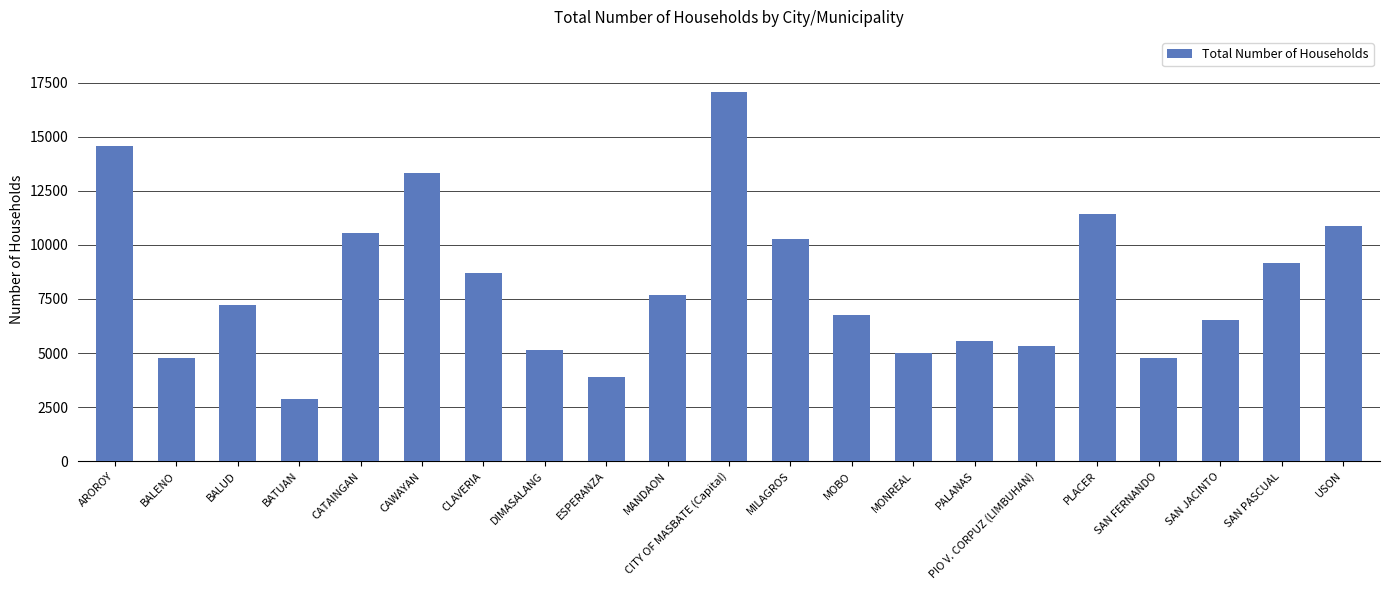

What is the sum of all values?

171644